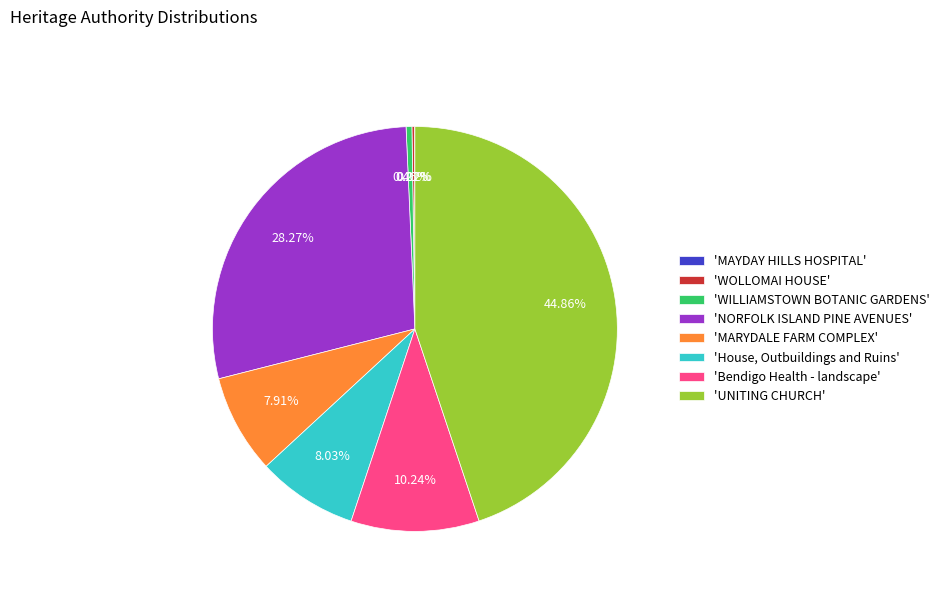

Which category has the biggest portion of the pie?

'UNITING CHURCH'